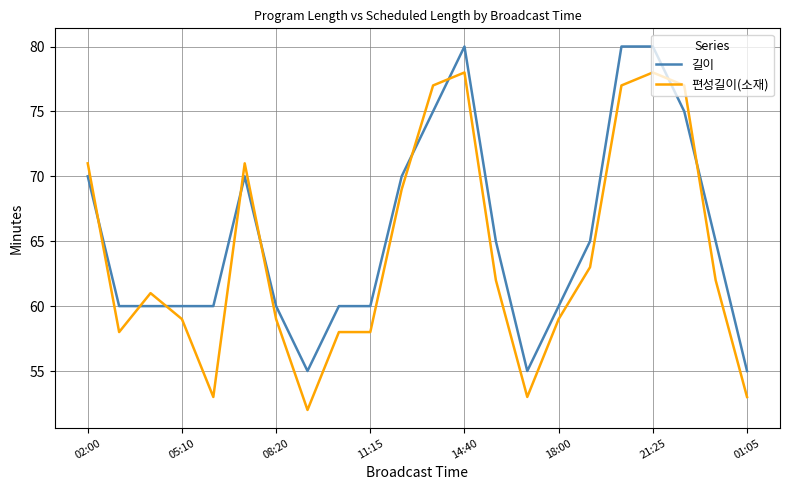

Which series has the largest total across all categories?

길이